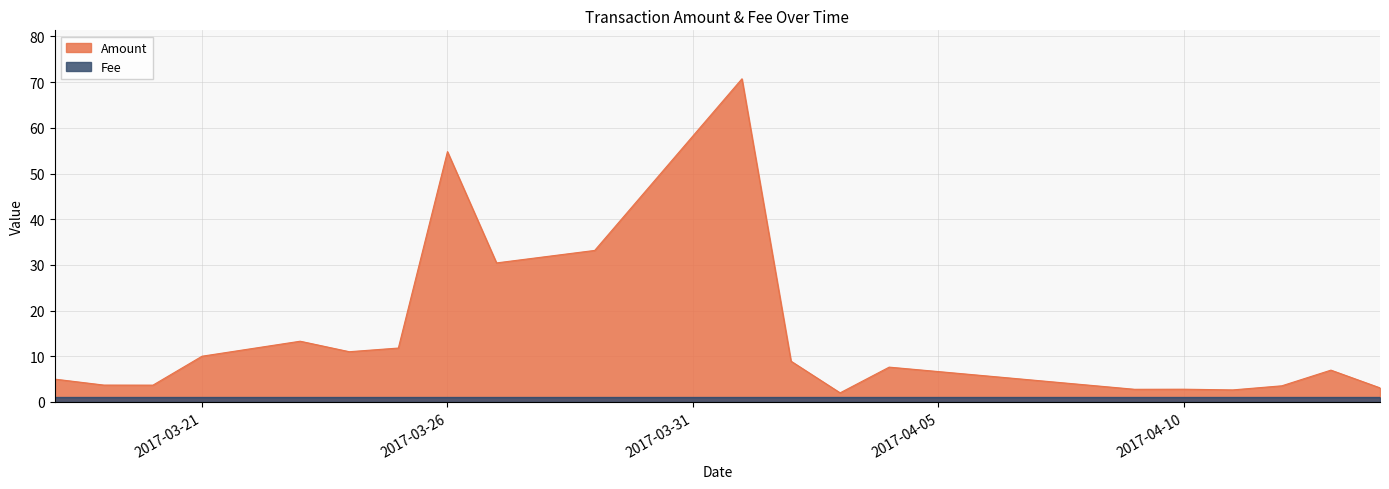

Which series has the largest total across all categories?

Amount